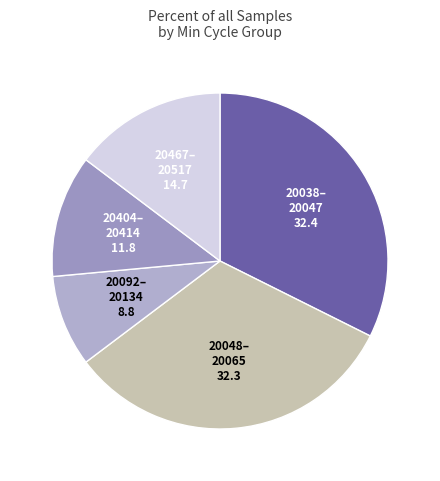

How many slices are in this pie chart?

5